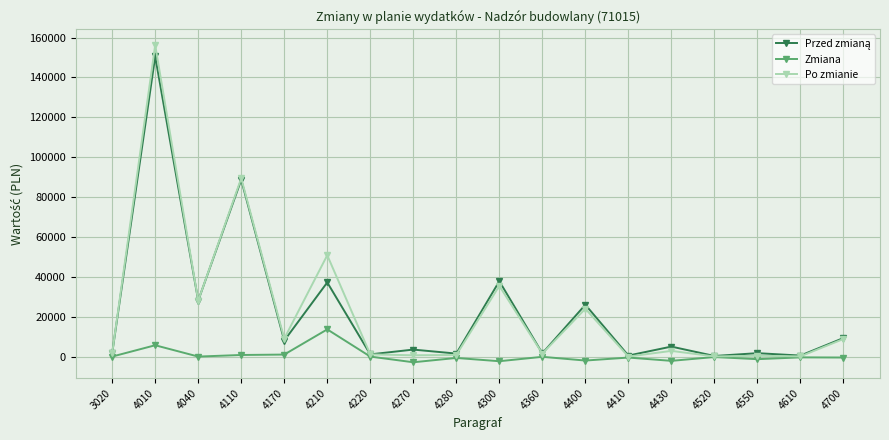

Which label corresponds to the largest value in the chart?

4010